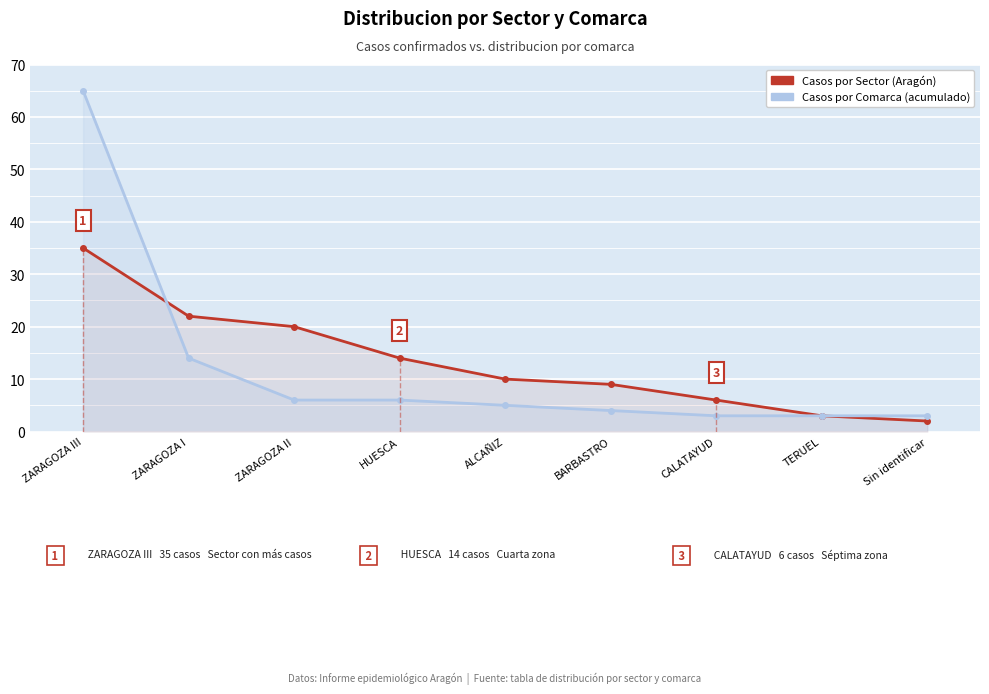

What is the spread (max minus min) of values at BARBASTRO?

5